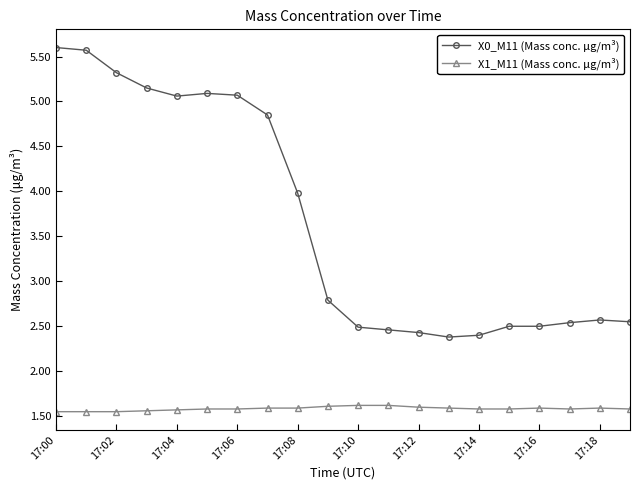

Which series has the widest spread of values?

X0_M11 (Mass conc. μg/m³)